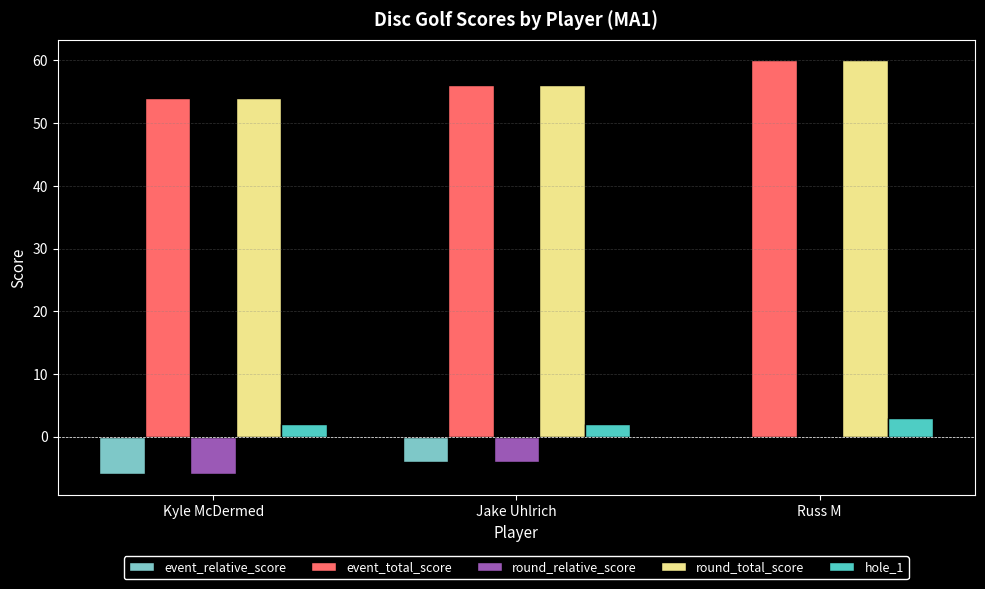

What is the approximate value of round_total_score at Kyle McDermed?

54